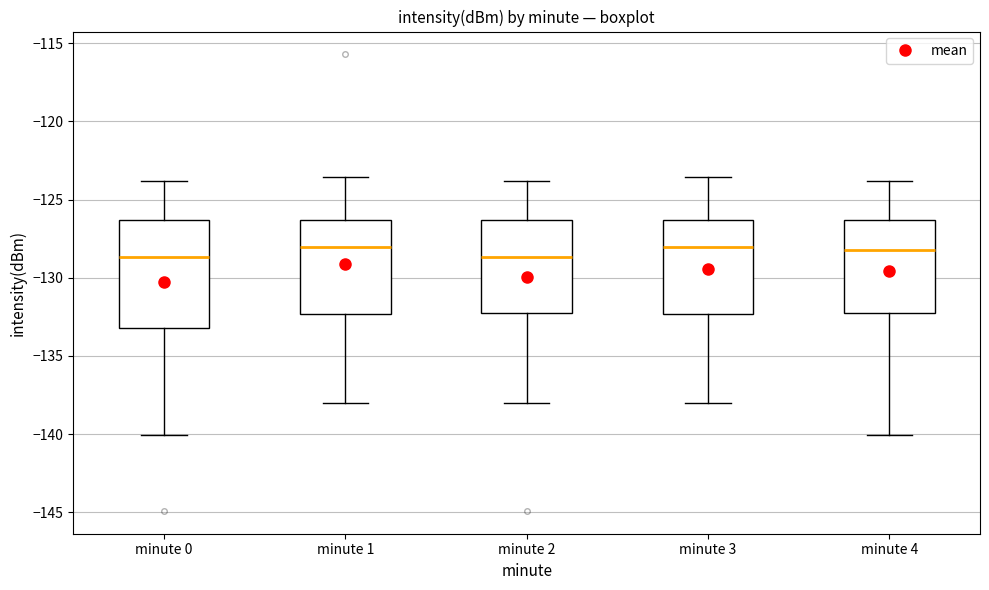

Reading left to right, transcribe this box plot: for each box, give where its median line is, the range the box spans, and where its two whiskers end, as read against the y-axis. The values are not printed on the chart, so give them approximately, as read against the axis.

minute 0: median -128.5, box -133.0 to -126.5, whiskers -140.0 to -124.0
minute 1: median -128.0, box -132.5 to -126.5, whiskers -138.0 to -123.5
minute 2: median -128.5, box -132.5 to -126.5, whiskers -138.0 to -124.0
minute 3: median -128.0, box -132.5 to -126.5, whiskers -138.0 to -123.5
minute 4: median -128.0, box -132.5 to -126.5, whiskers -140.0 to -124.0